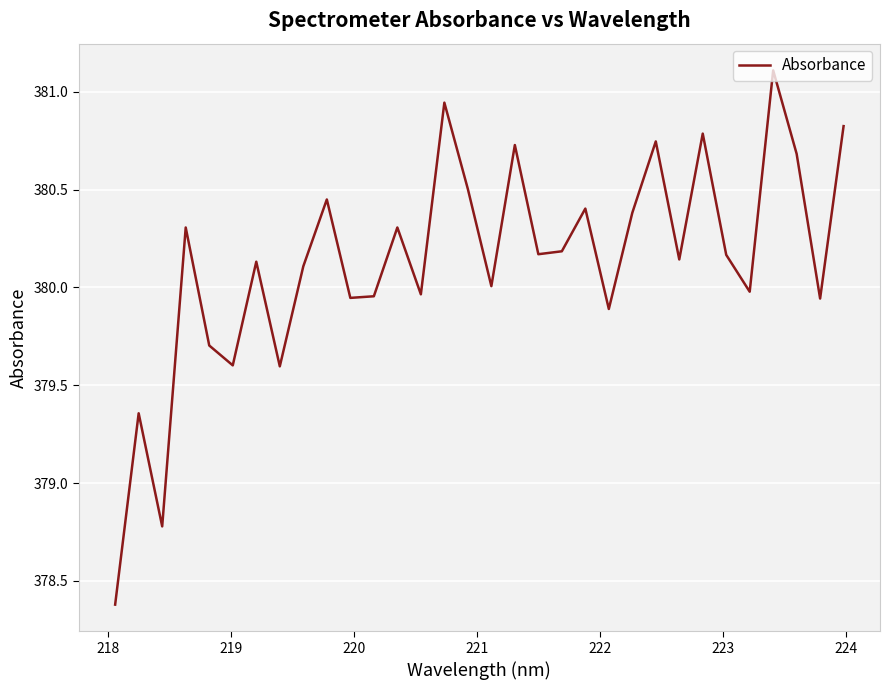

What is the minimum value shown in the chart?

378.4